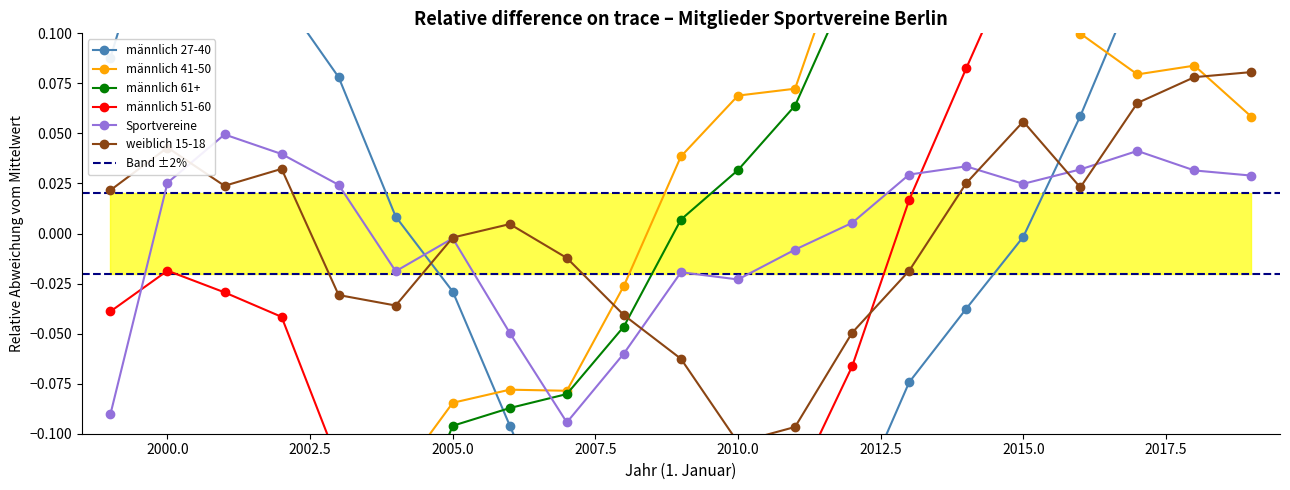

The weiblich 15-18 series shows -0.0 at 2007. True or false?

False